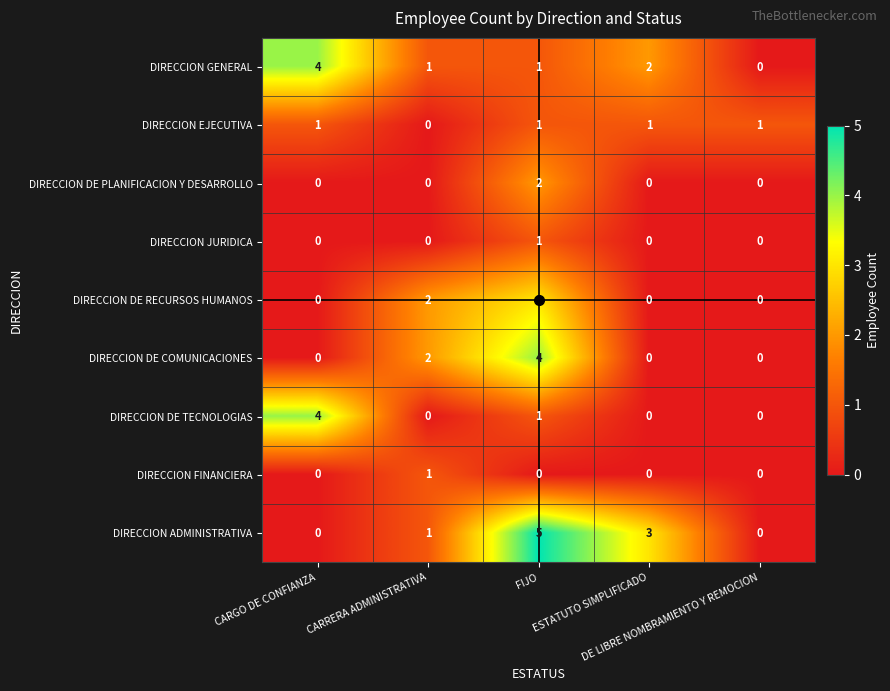

Which category has the highest value across all series?

FIJO